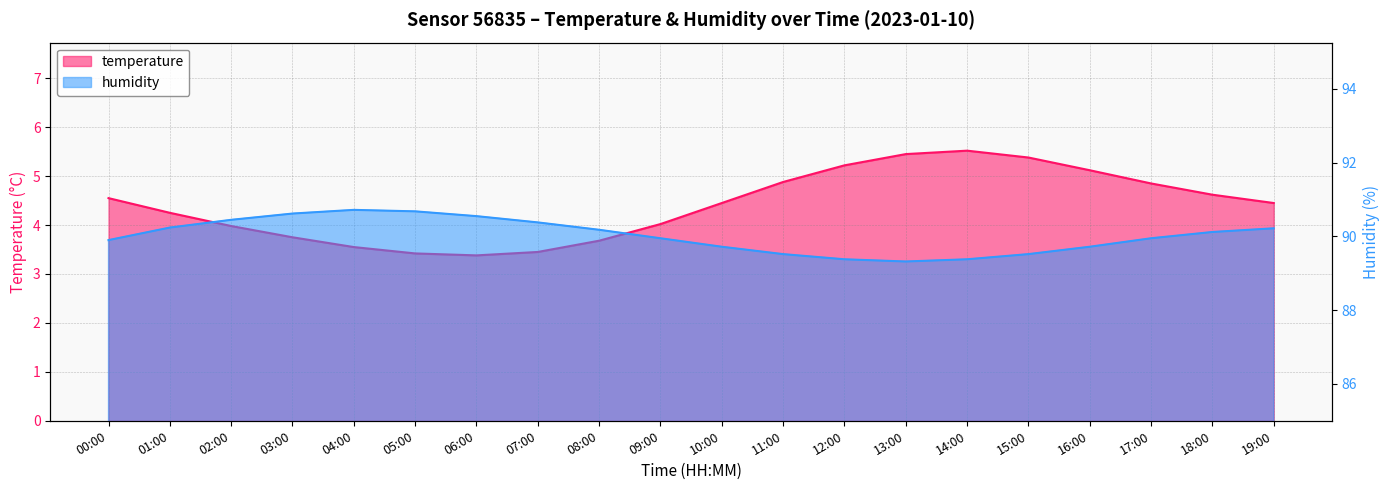

List the series in order of their overall mean, highest first.

humidity, temperature